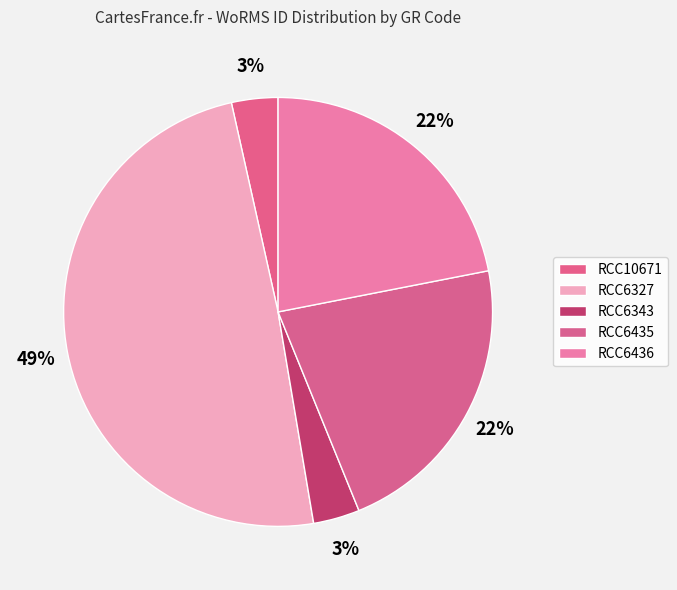

To the nearest percent, what is the combined percentage of RCC6436 and RCC6327?

71%